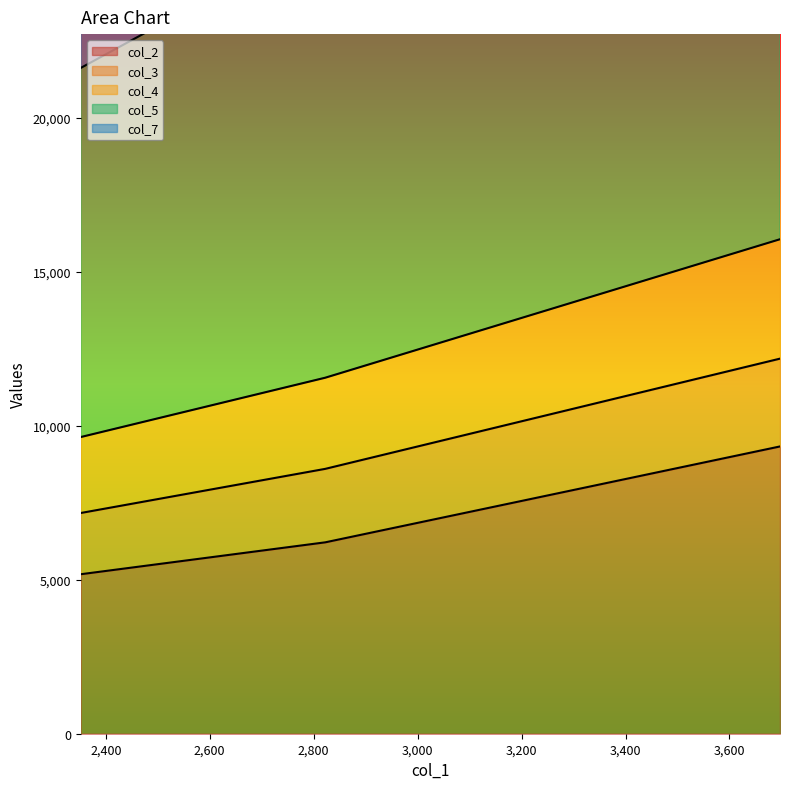

What is the sum of all col_2 values?

20721.6